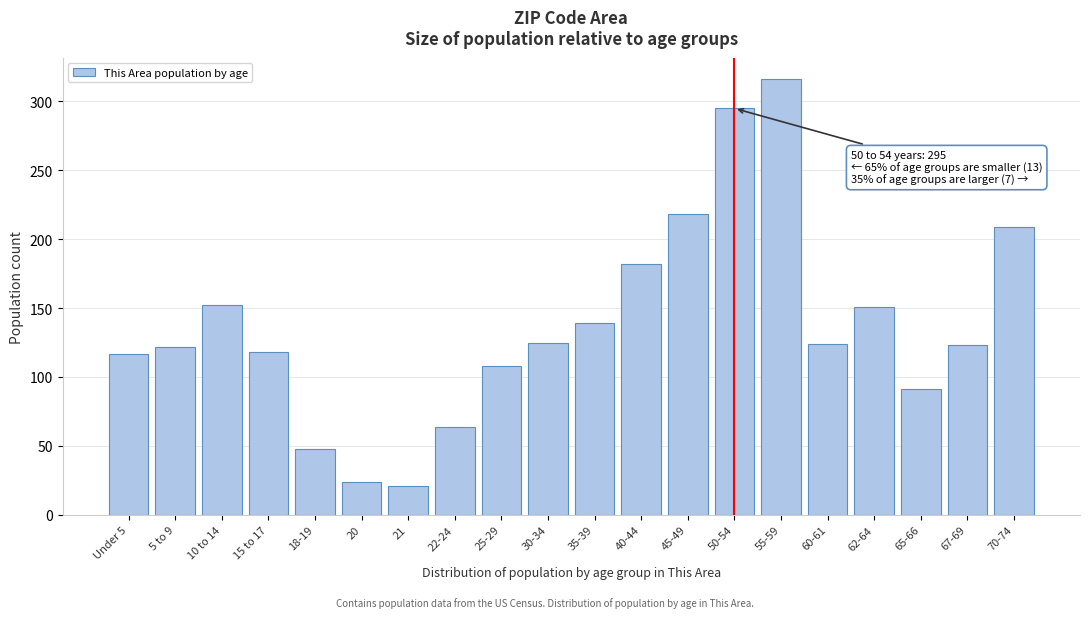

Which label corresponds to the largest value in the chart?

55-59